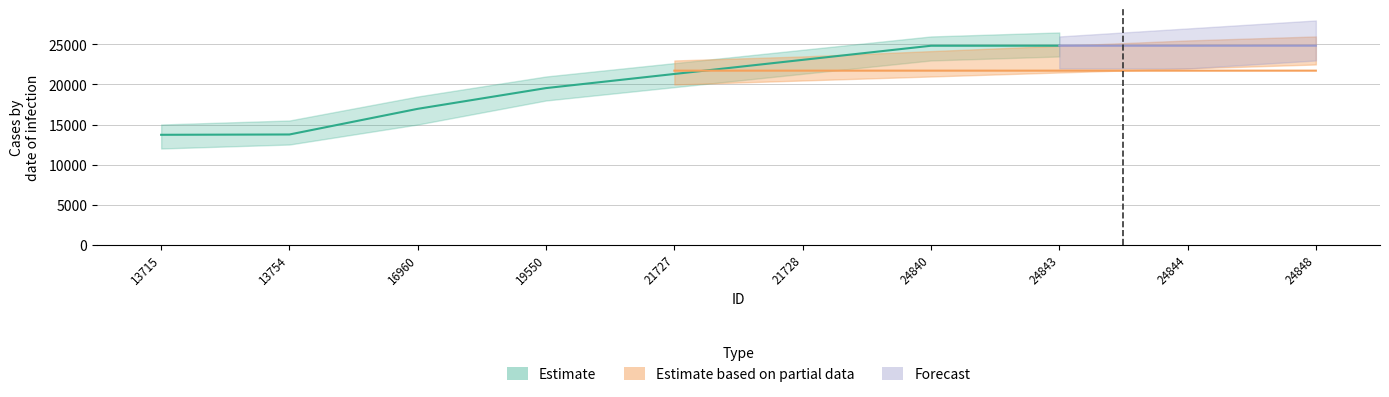

Are the bars grouped side by side (vs. stacked)?

Yes